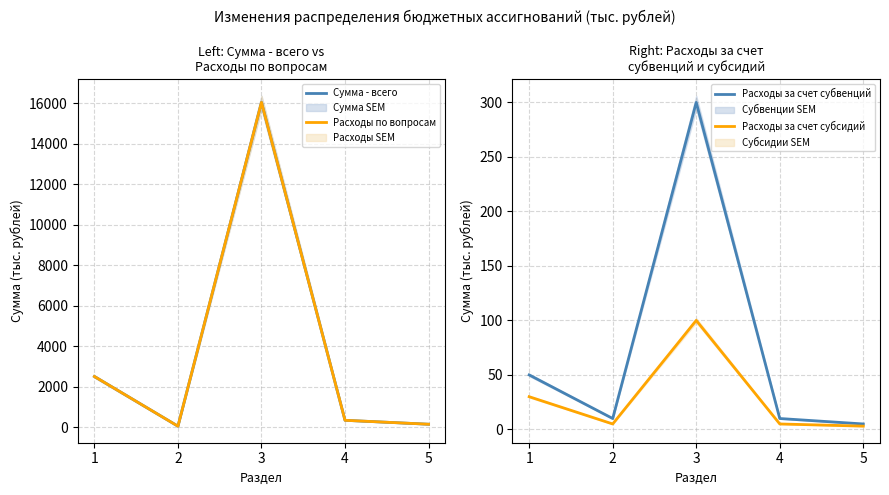

What is the difference between the maximum and second lowest values in the Расходы за счет субвенций series?

290